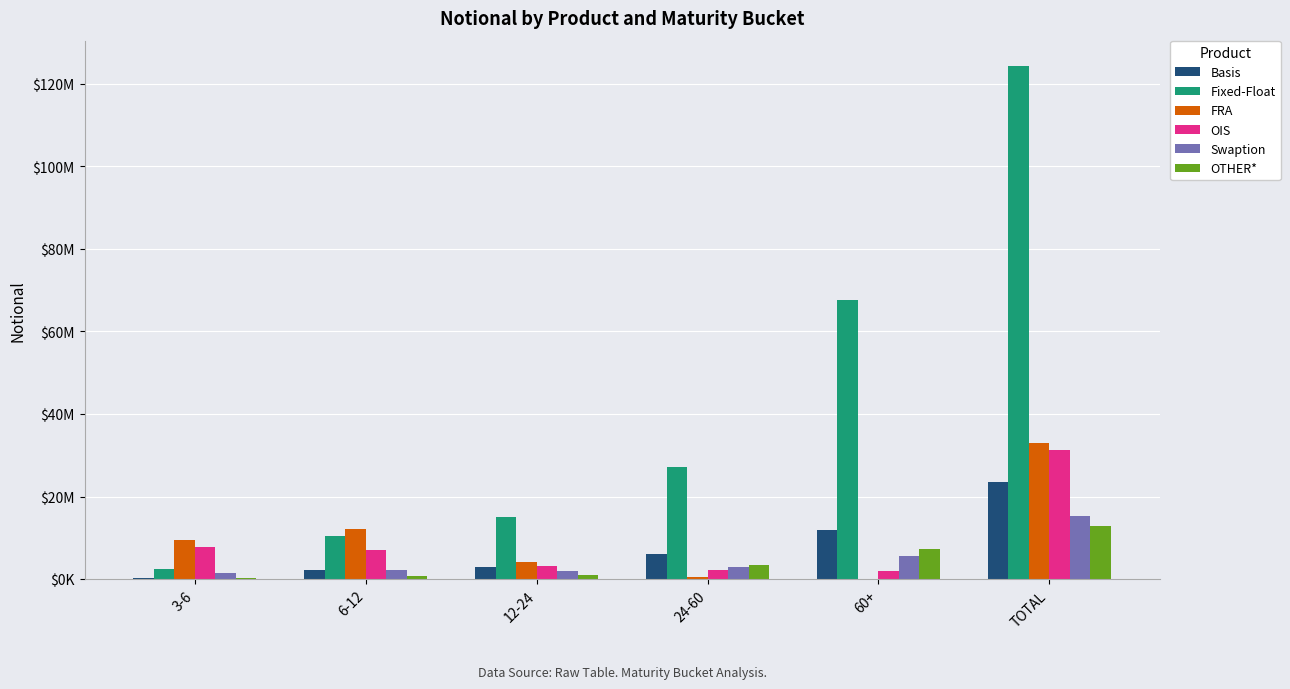

Where is Swaption nearest to the value 8323467?

60+